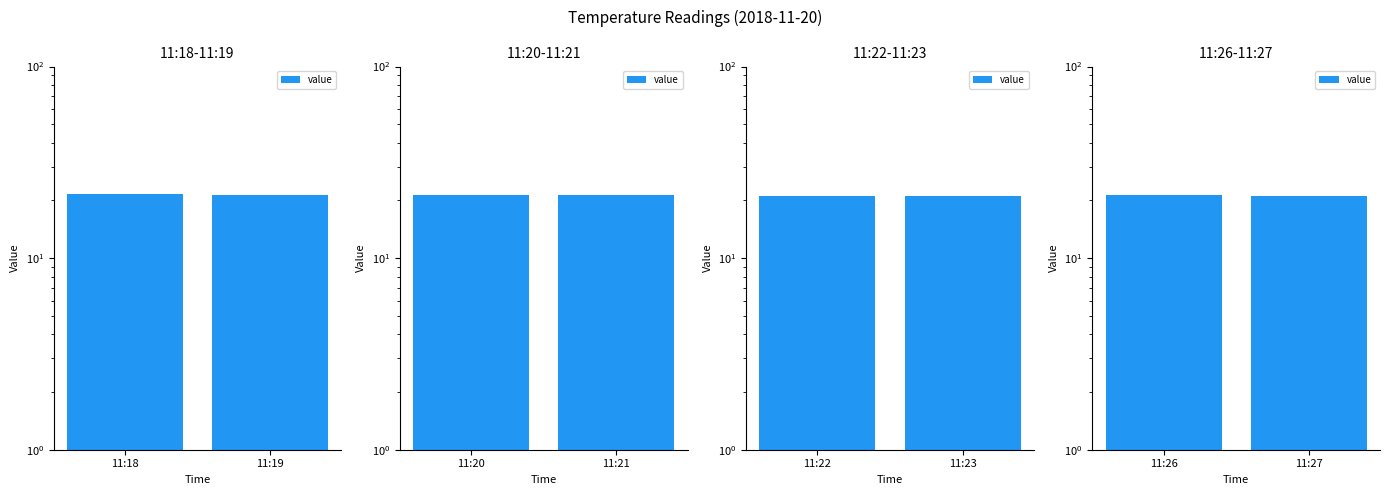

Which has a higher value, 11:27 or 11:26?

11:26